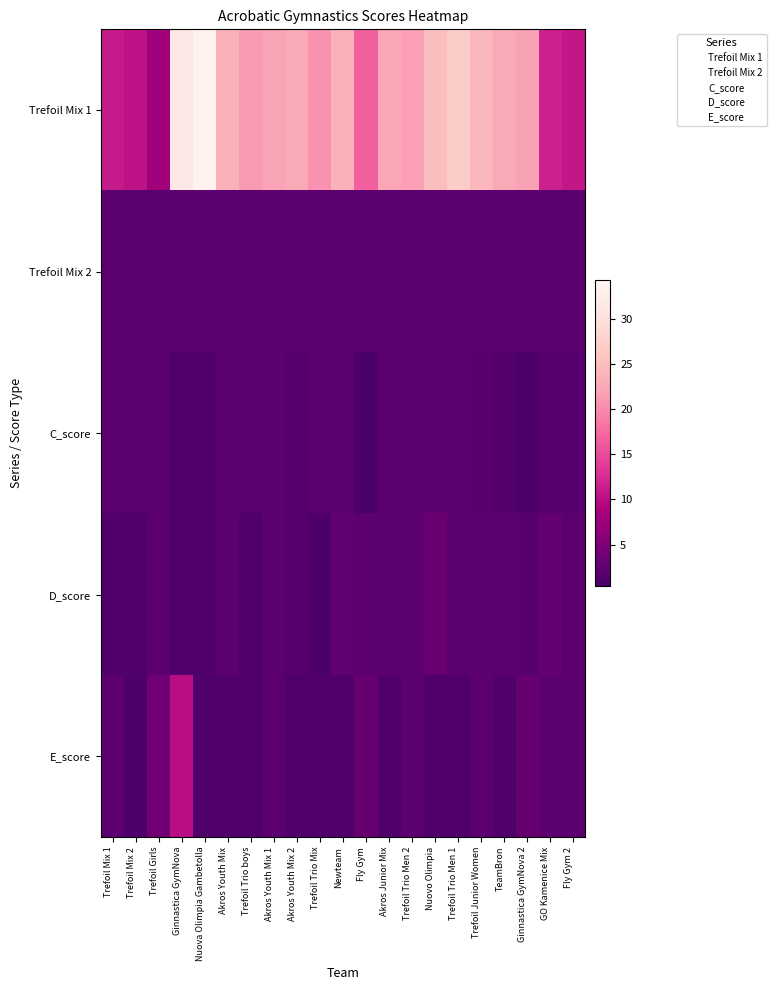

At which category does the chart reach its minimum across all series?

Fly Gym